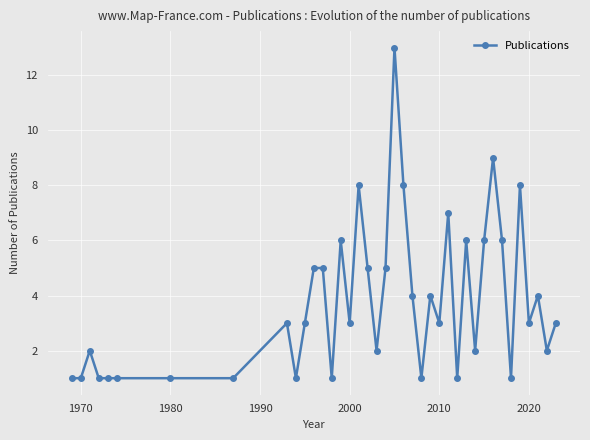

What is the greatest value displayed?

13